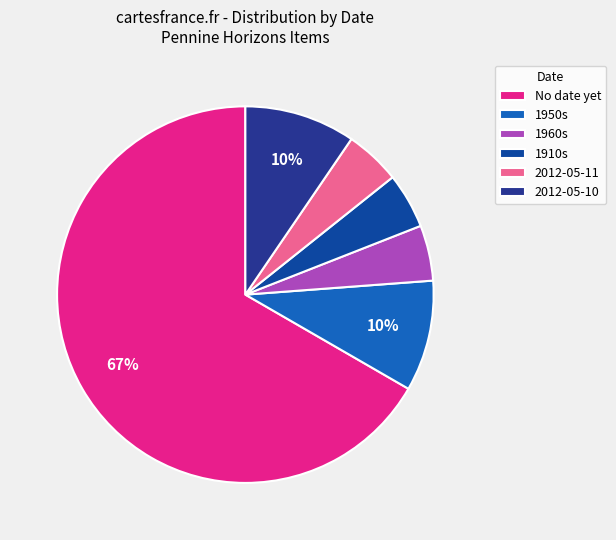

Count the number of slices in the pie.

6